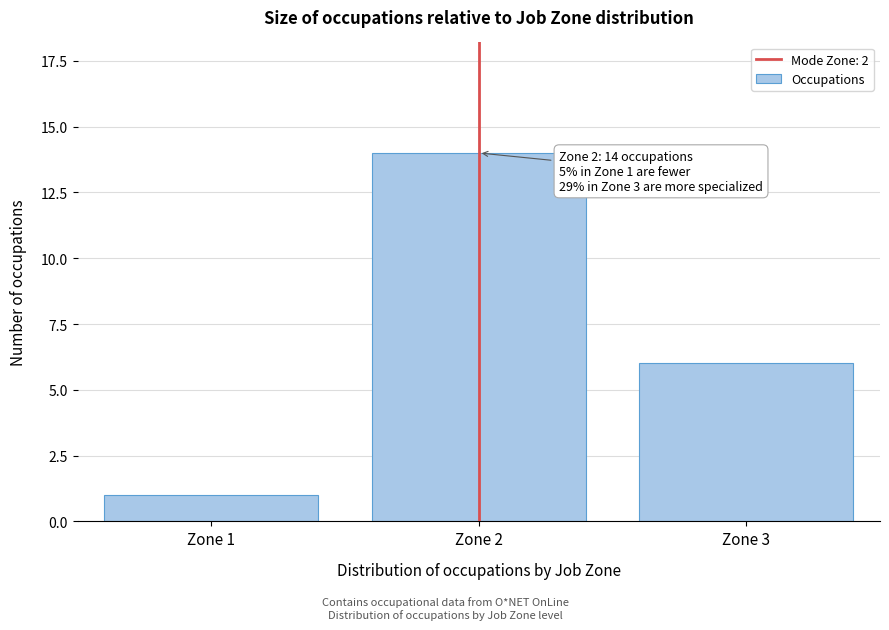

Reading left to right, transcribe all the data shown in this chart.

1	14	6